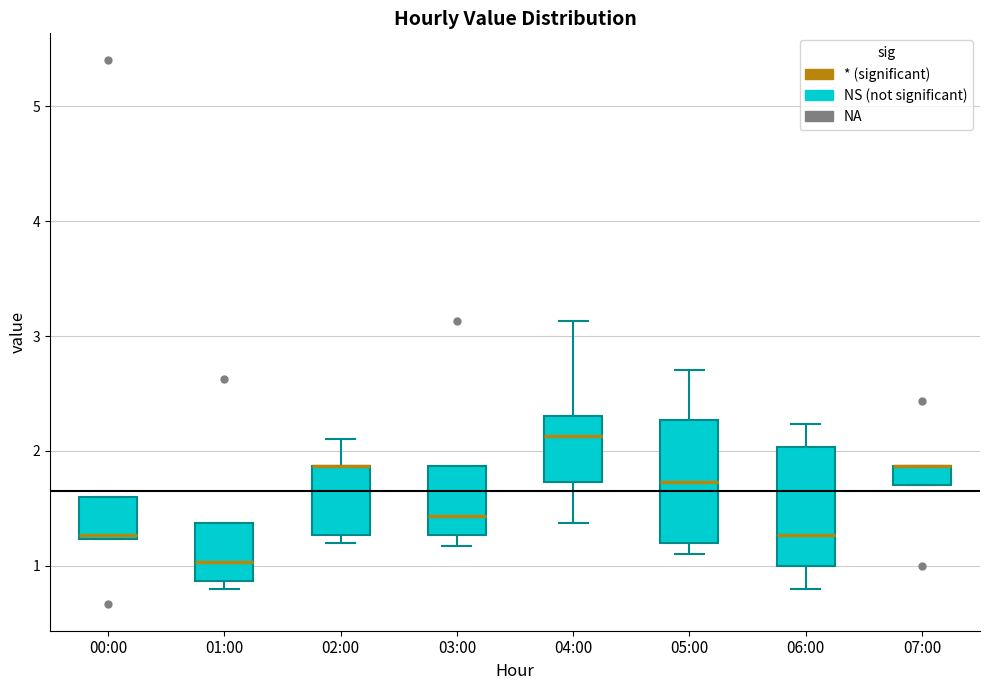

Where is the lower edge of the box for 06:00 on the y-axis? The values are not printed on the chart, so give them approximately, as read against the axis.

1.0